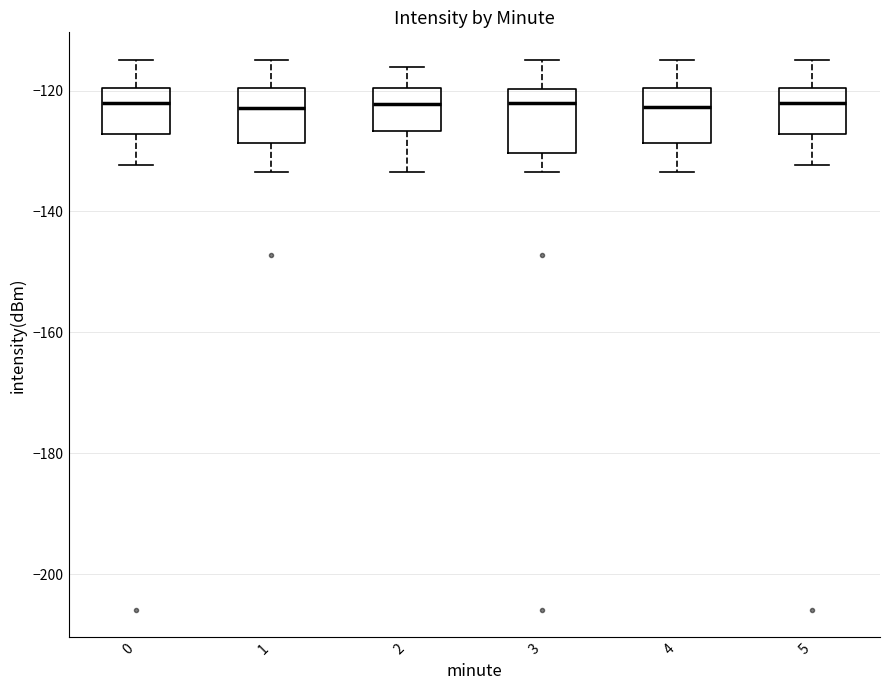

Reading left to right, read every box against the y-axis: the position of its median line, the range the box covers, and the ends of its whiskers. The values are not printed on the chart, so give them approximately, as read against the axis.

0: median -122, box -128 to -120, whiskers -132 to -114
1: median -122, box -128 to -120, whiskers -134 to -114
2: median -122, box -126 to -120, whiskers -134 to -116
3: median -122, box -130 to -120, whiskers -134 to -114
4: median -122, box -128 to -120, whiskers -134 to -114
5: median -122, box -128 to -120, whiskers -132 to -114